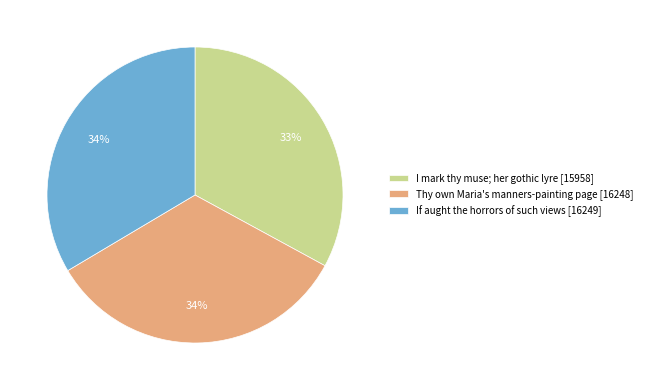

To the nearest percent, what percentage of the pie is If aught the horrors of such views [16249]?

34%